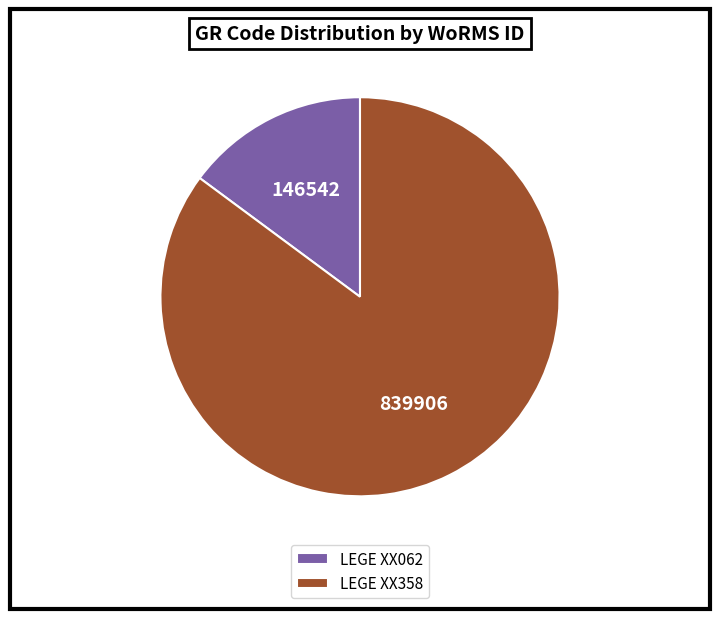

Is the sum of LEGE XX358 and LEGE XX062 greater than half?

Yes